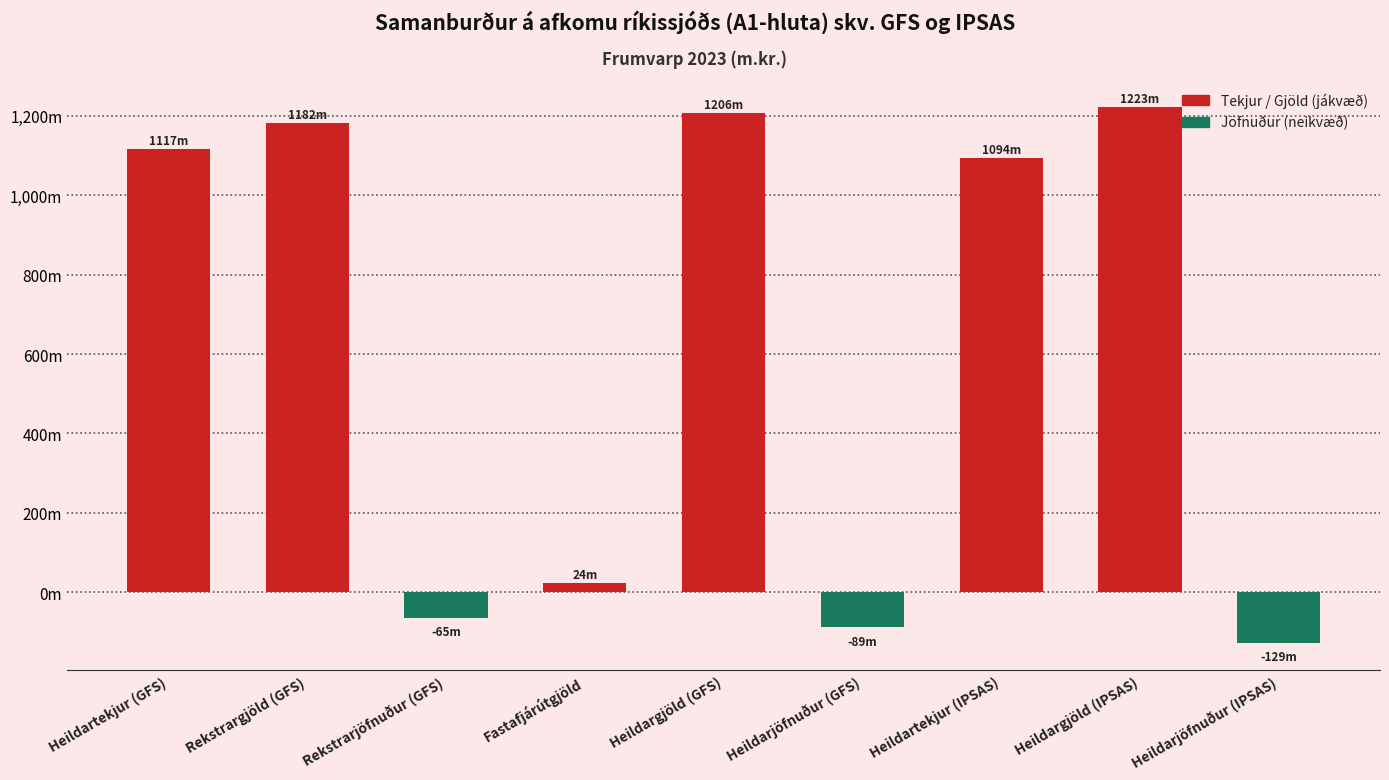

Is it true that the value at Heildargjöld (GFS) is 1206237.8?

True